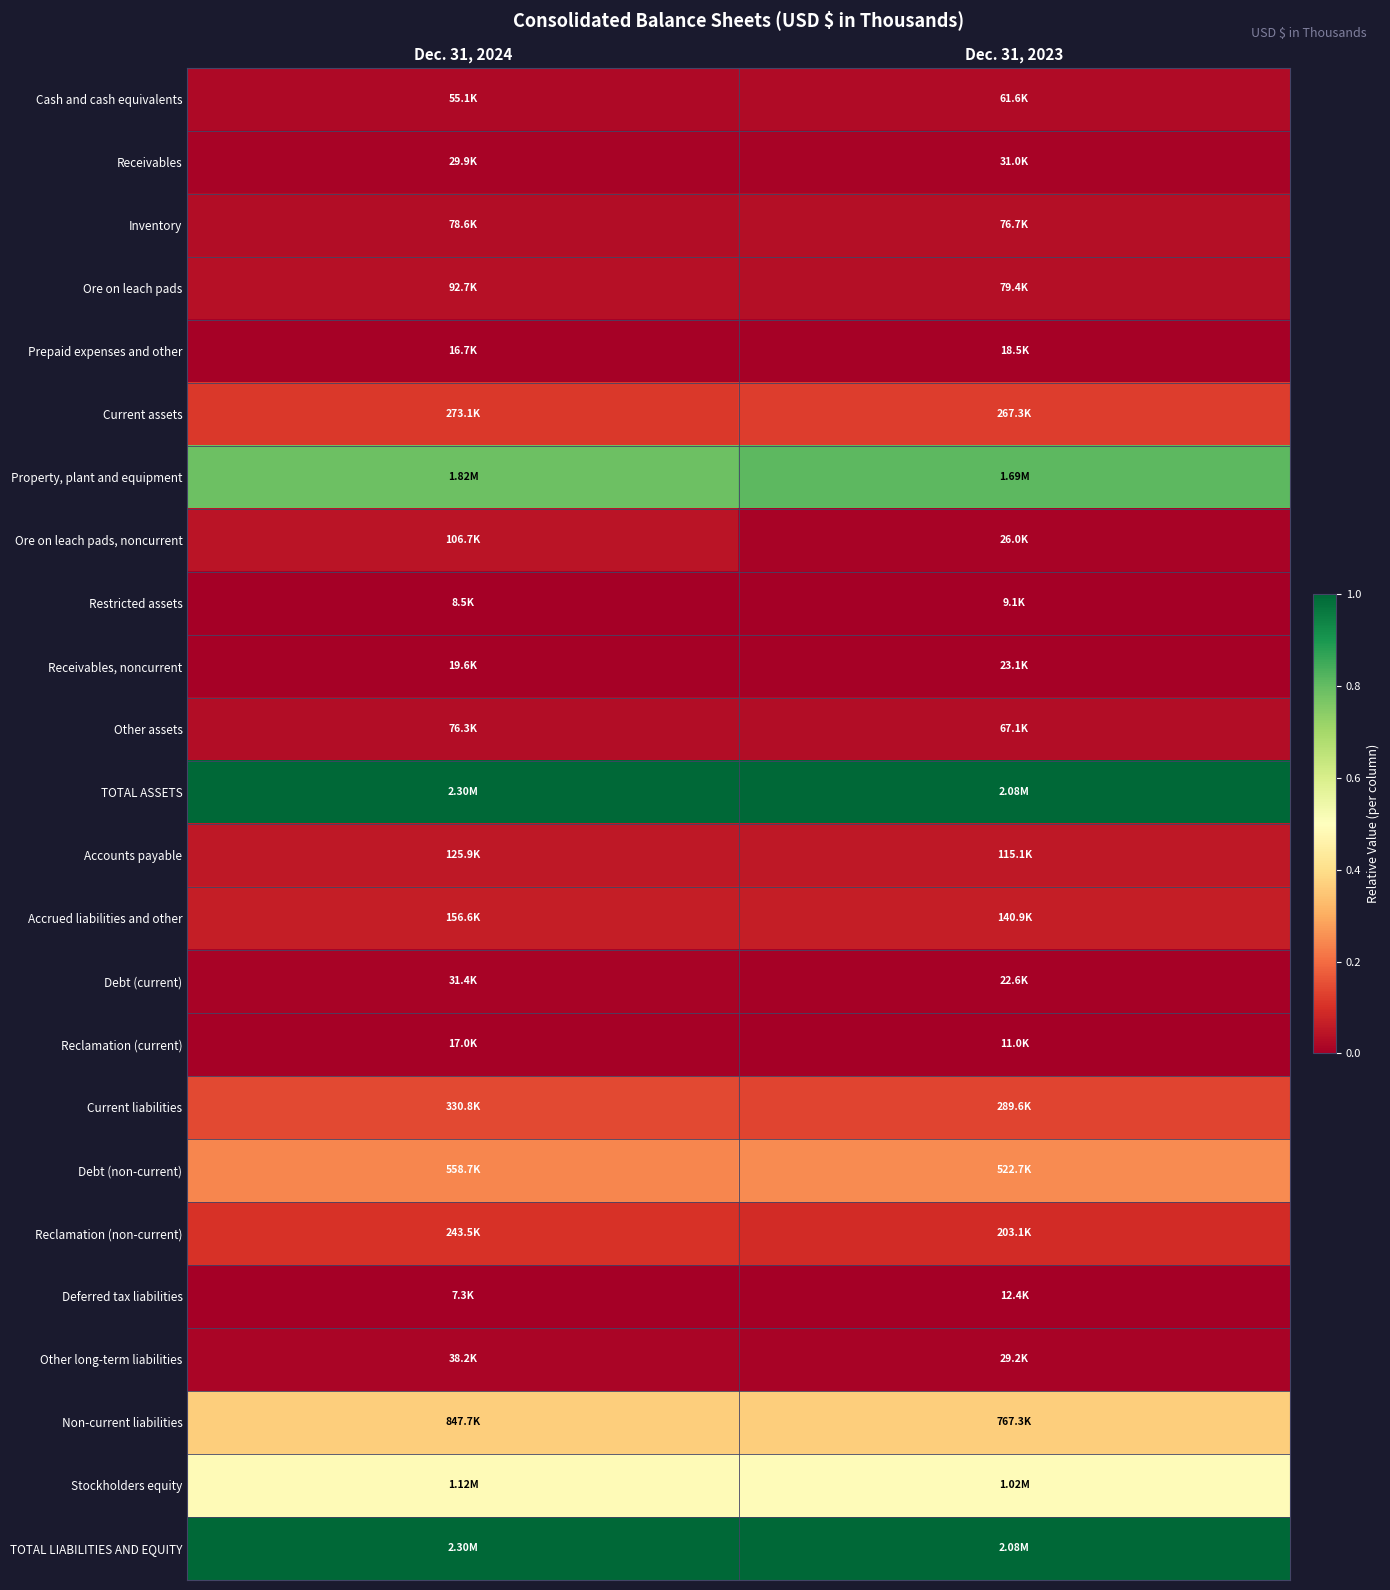

What is the difference between the highest and lowest values at Dec. 31, 2023?

1.0